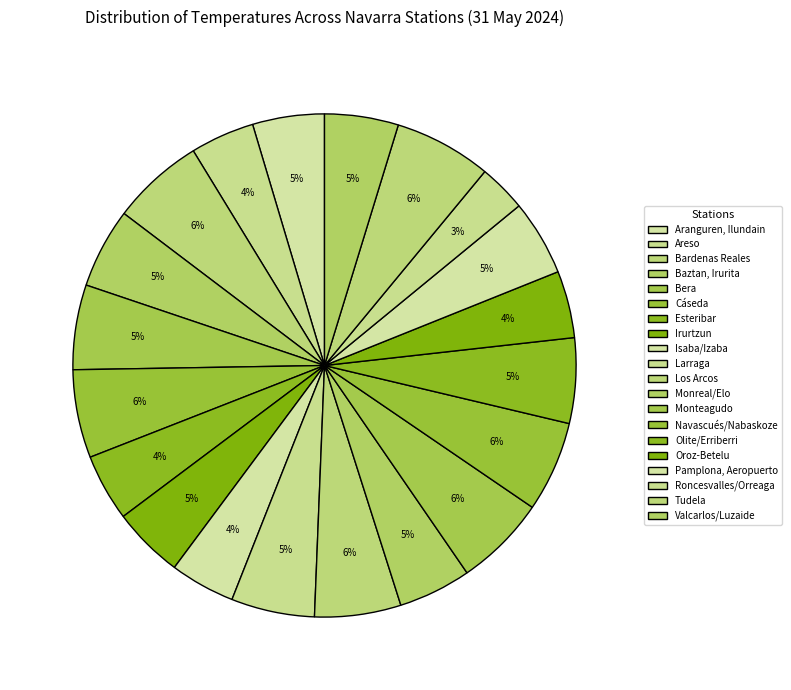

How many segments does this pie chart have?

20